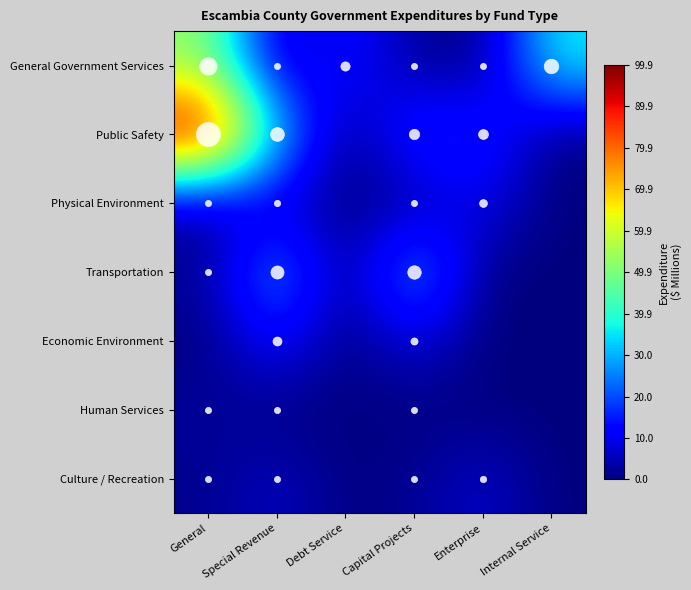

At which category is the sum across all series the highest?

General